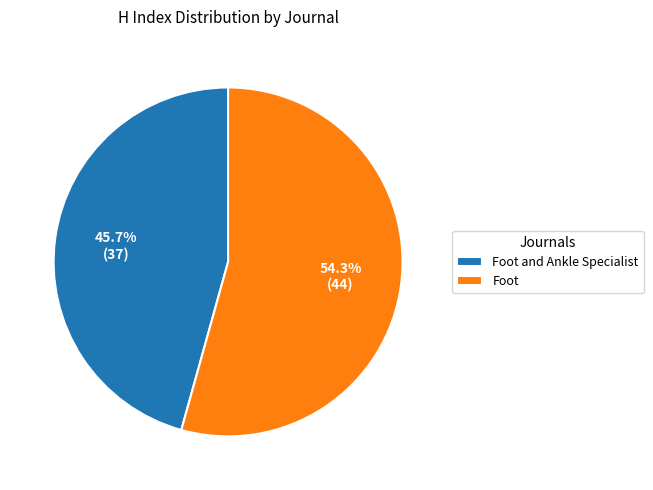

Count the number of slices in the pie.

2